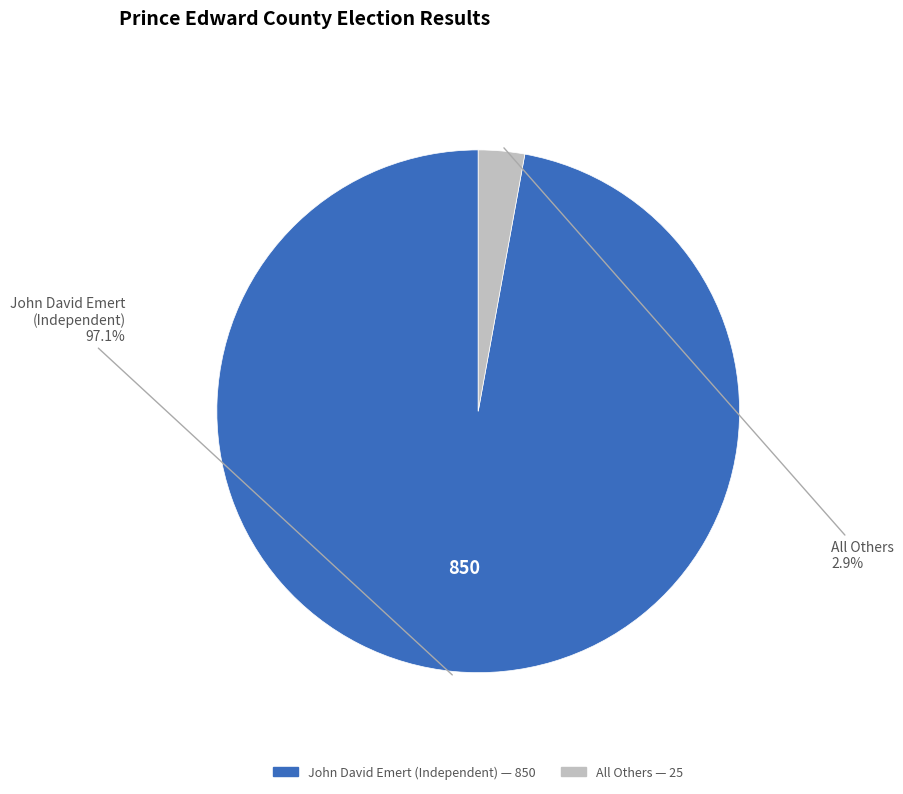

Count the number of slices in the pie.

2